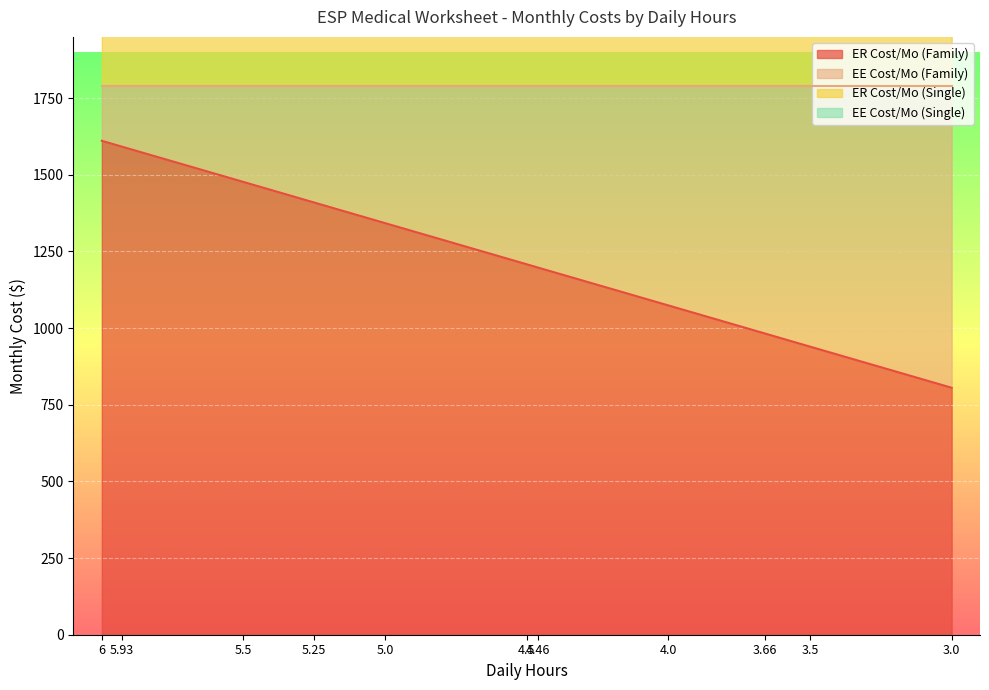

What is the label of the 1st point from the left?

6